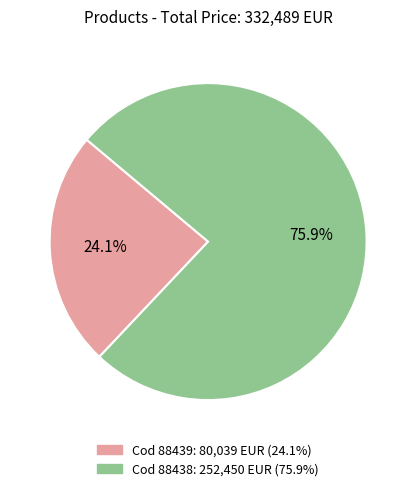

Does any single category account for the majority?

Yes